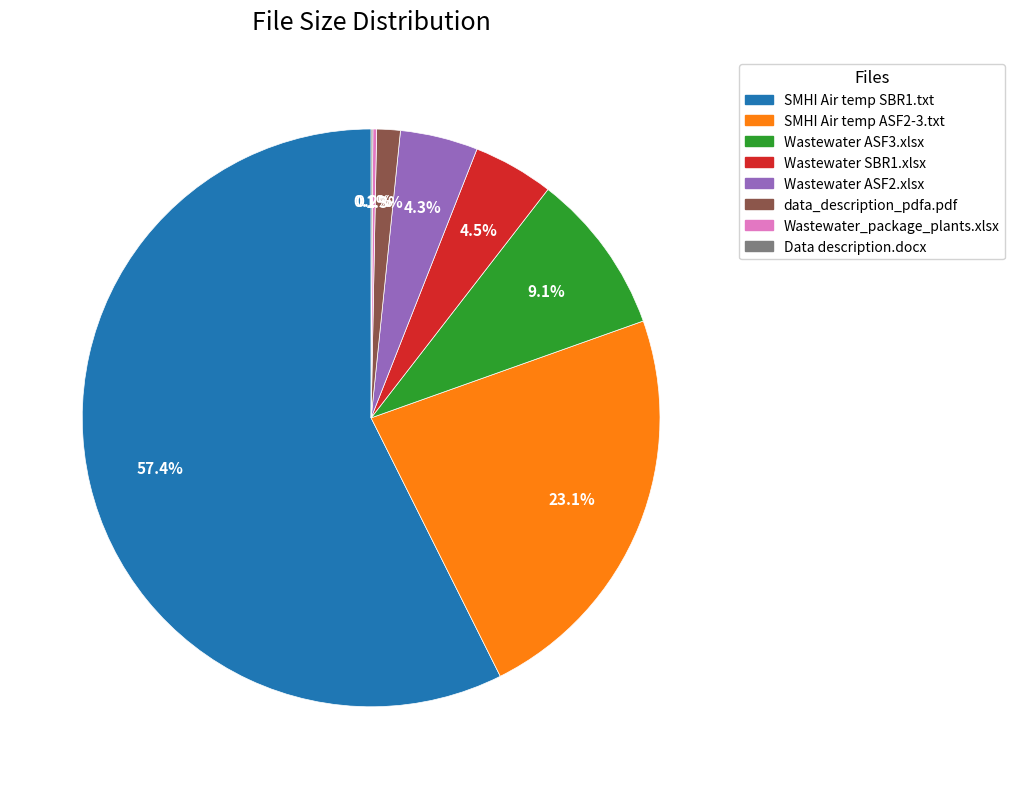

What percentage is NOT represented by Wastewater ASF3.xlsx?

90.9%